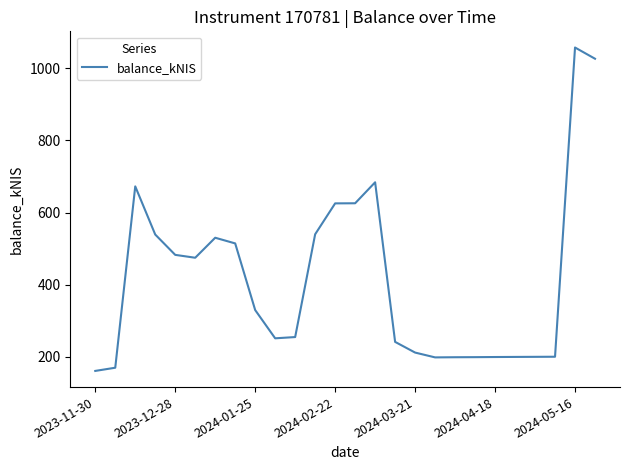

What is the smallest value displayed?

160.9